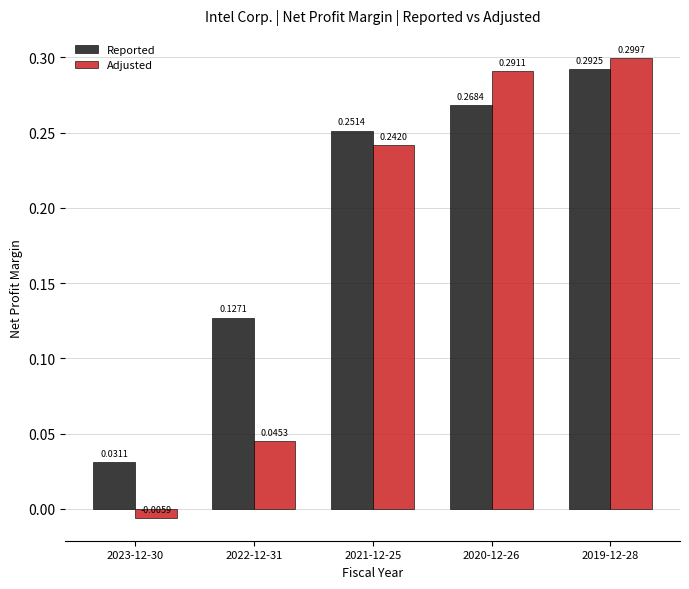

How many data points does each series have?

5